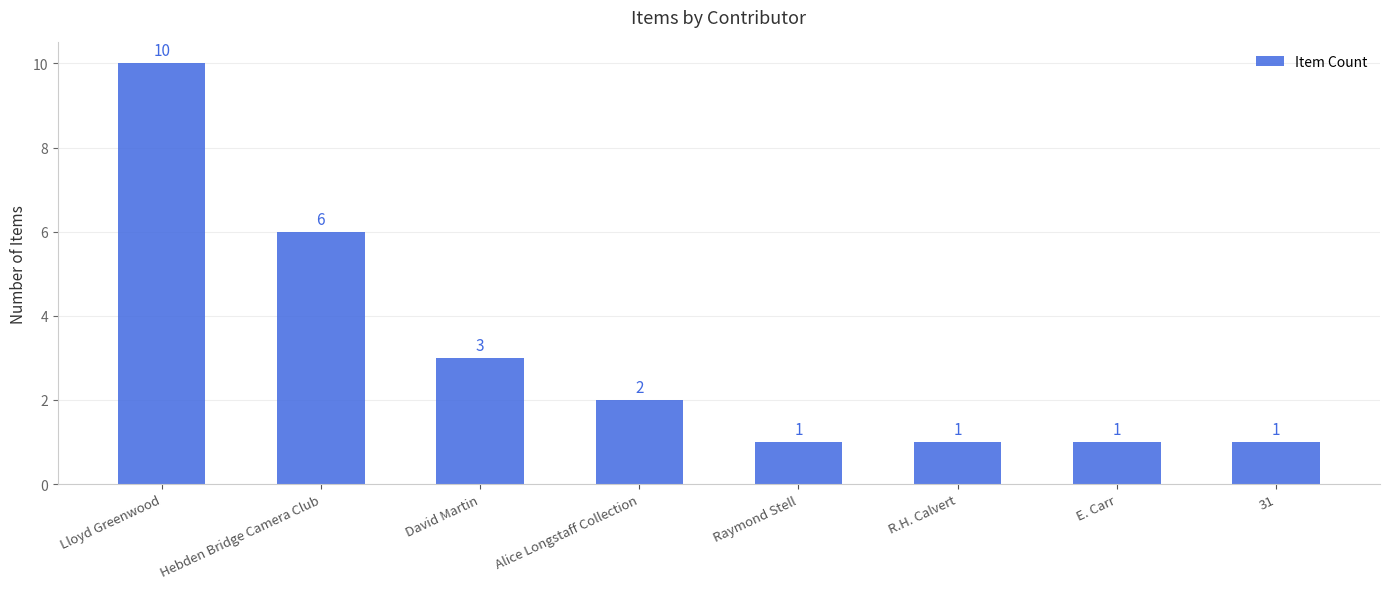

How many data points are less than 2?

4